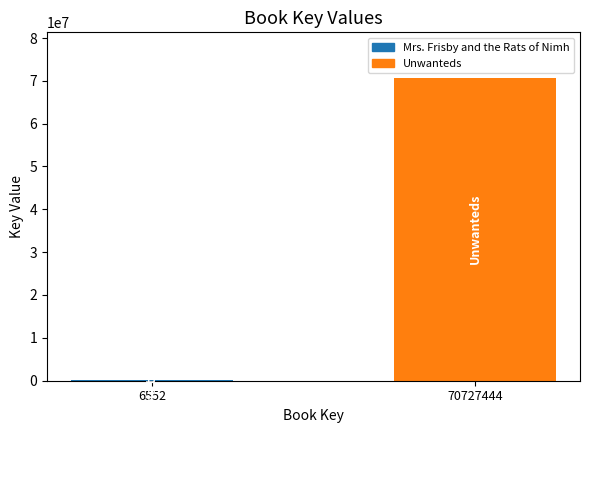

True or false: the data shows 70727444 at 70727444.

True